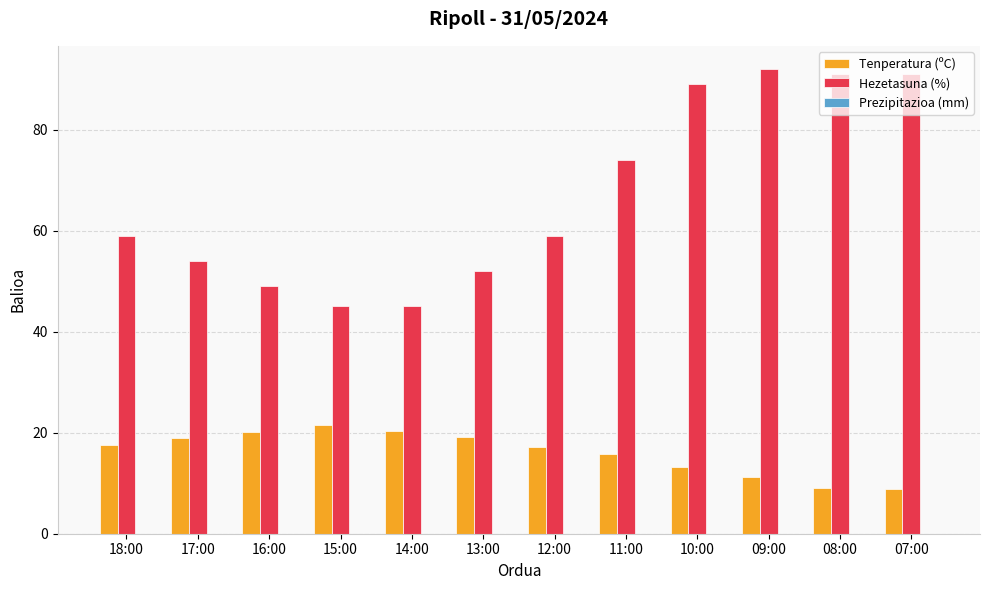

At how many categories does at least one series exceed 39?

12